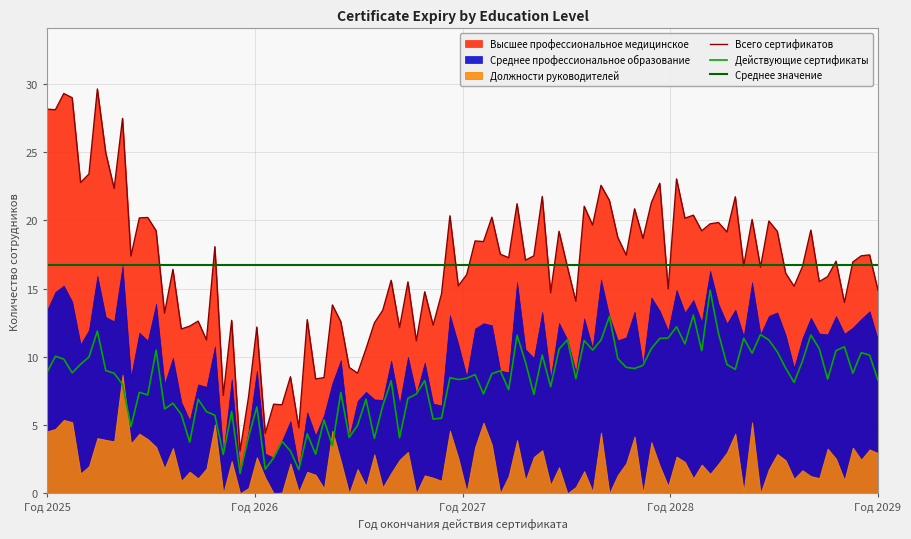

How many times do Среднее профессиональное образование and Высшее профессиональное медицинское cross each other?

8